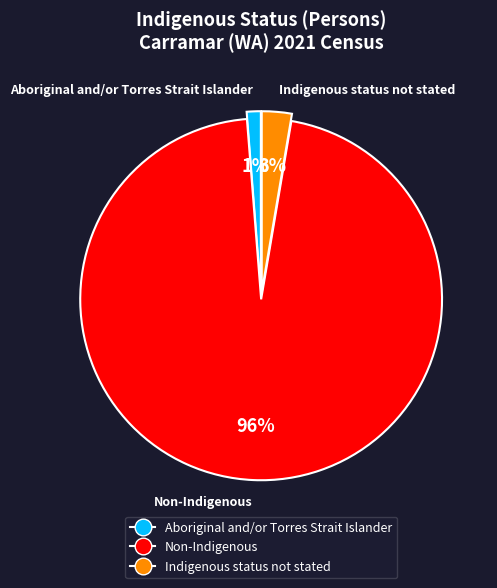

Is it true that Aboriginal and/or Torres Strait Islander is 1% of the pie?

True